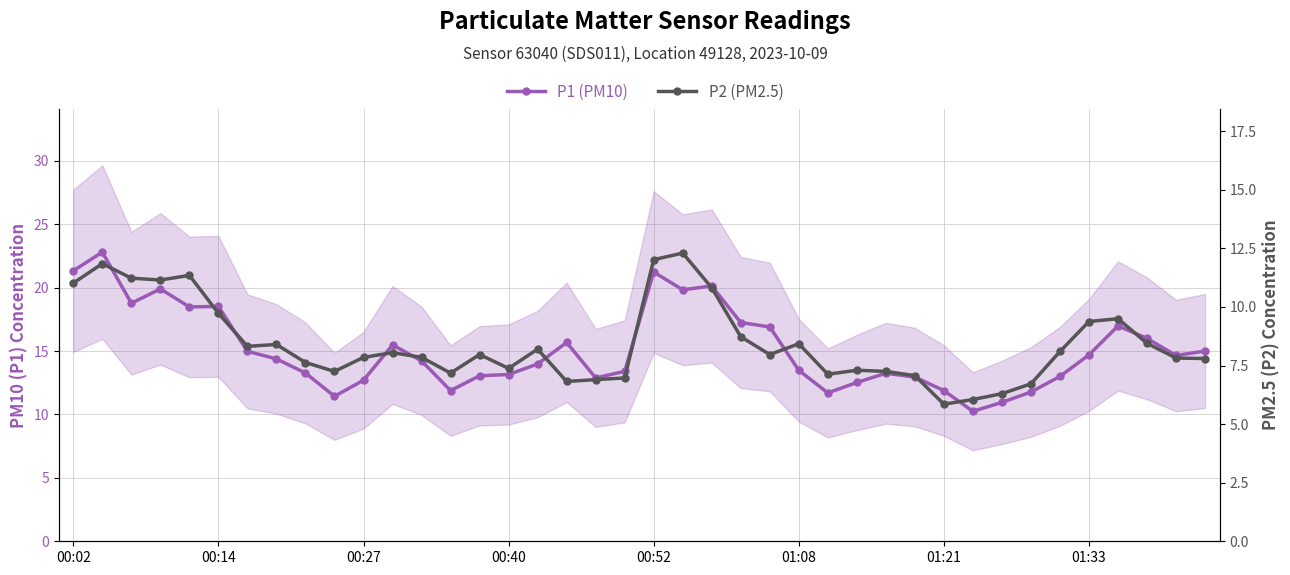

At how many categories does at least one series exceed 9?

40